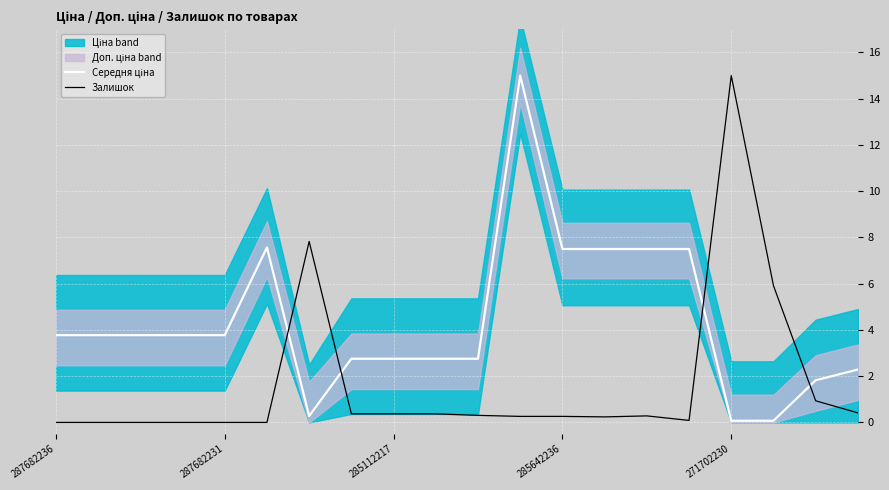

Does the chart display data point markers on the line(s)?

No